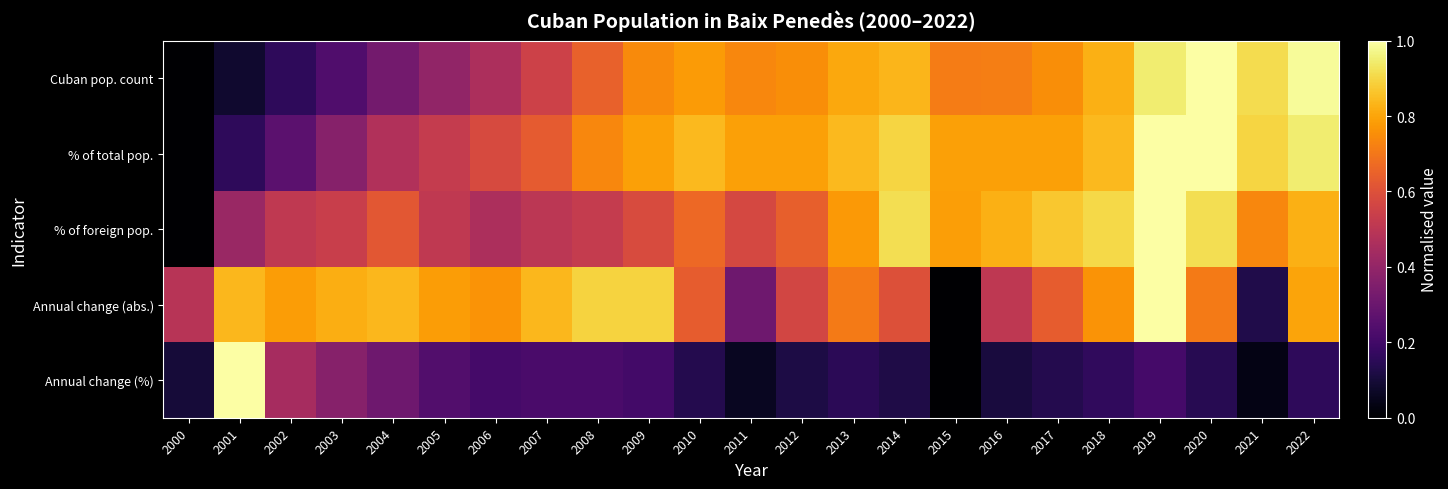

Reading left to right, transcribe all the data shown in this chart.

Cuban pop. count: 2000=0.0	2001=0.1	2002=0.2	2003=0.2	2004=0.3	2005=0.4	2006=0.5	2007=0.5	2008=0.6	2009=0.7	2010=0.8	2011=0.7	2012=0.8	2013=0.8	2014=0.8	2015=0.7	2016=0.7	2017=0.8	2018=0.8	2019=0.9	2020=1.0	2021=0.9	2022=1.0
% of total pop.: 2000=0.0	2001=0.2	2002=0.3	2003=0.4	2004=0.5	2005=0.5	2006=0.6	2007=0.6	2008=0.7	2009=0.8	2010=0.8	2011=0.8	2012=0.8	2013=0.8	2014=0.9	2015=0.8	2016=0.8	2017=0.8	2018=0.8	2019=1.0	2020=1.0	2021=0.9	2022=0.9
% of foreign pop.: 2000=0.0	2001=0.4	2002=0.5	2003=0.5	2004=0.6	2005=0.5	2006=0.5	2007=0.5	2008=0.5	2009=0.6	2010=0.7	2011=0.6	2012=0.6	2013=0.8	2014=0.9	2015=0.8	2016=0.8	2017=0.9	2018=0.9	2019=1.0	2020=0.9	2021=0.7	2022=0.8
Annual change (abs.): 2000=0.5	2001=0.8	2002=0.8	2003=0.8	2004=0.8	2005=0.8	2006=0.8	2007=0.8	2008=0.9	2009=0.9	2010=0.6	2011=0.3	2012=0.6	2013=0.7	2014=0.6	2015=0.0	2016=0.5	2017=0.6	2018=0.8	2019=1.0	2020=0.7	2021=0.1	2022=0.8
Annual change (%): 2000=0.1	2001=1.0	2002=0.4	2003=0.4	2004=0.3	2005=0.2	2006=0.2	2007=0.2	2008=0.2	2009=0.2	2010=0.1	2011=0.1	2012=0.1	2013=0.2	2014=0.1	2015=0.0	2016=0.1	2017=0.1	2018=0.2	2019=0.2	2020=0.1	2021=0.0	2022=0.2